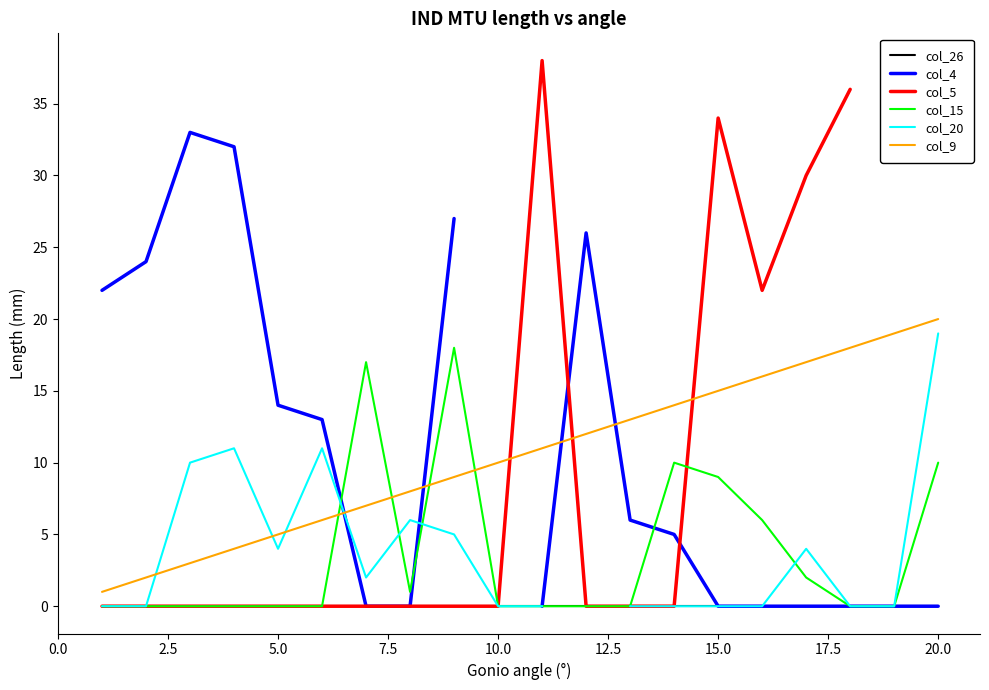

What position from the right is 16?

4